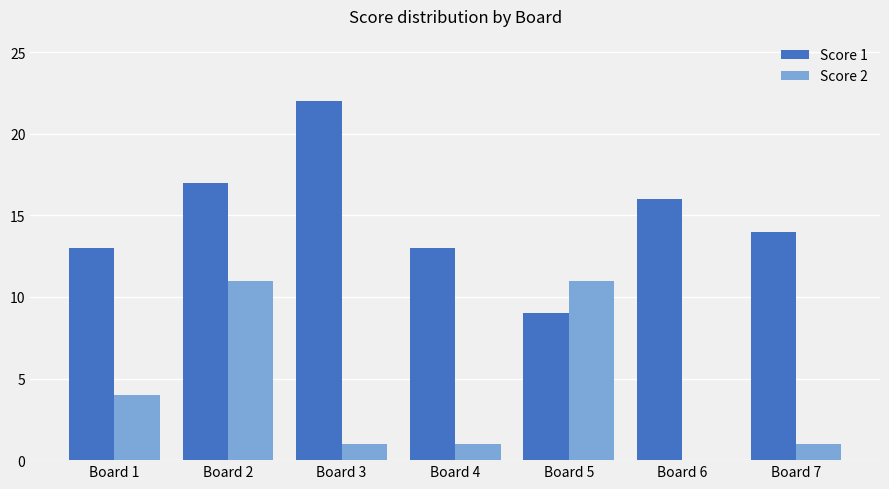

What are all the series names shown in the legend?

Score 1, Score 2